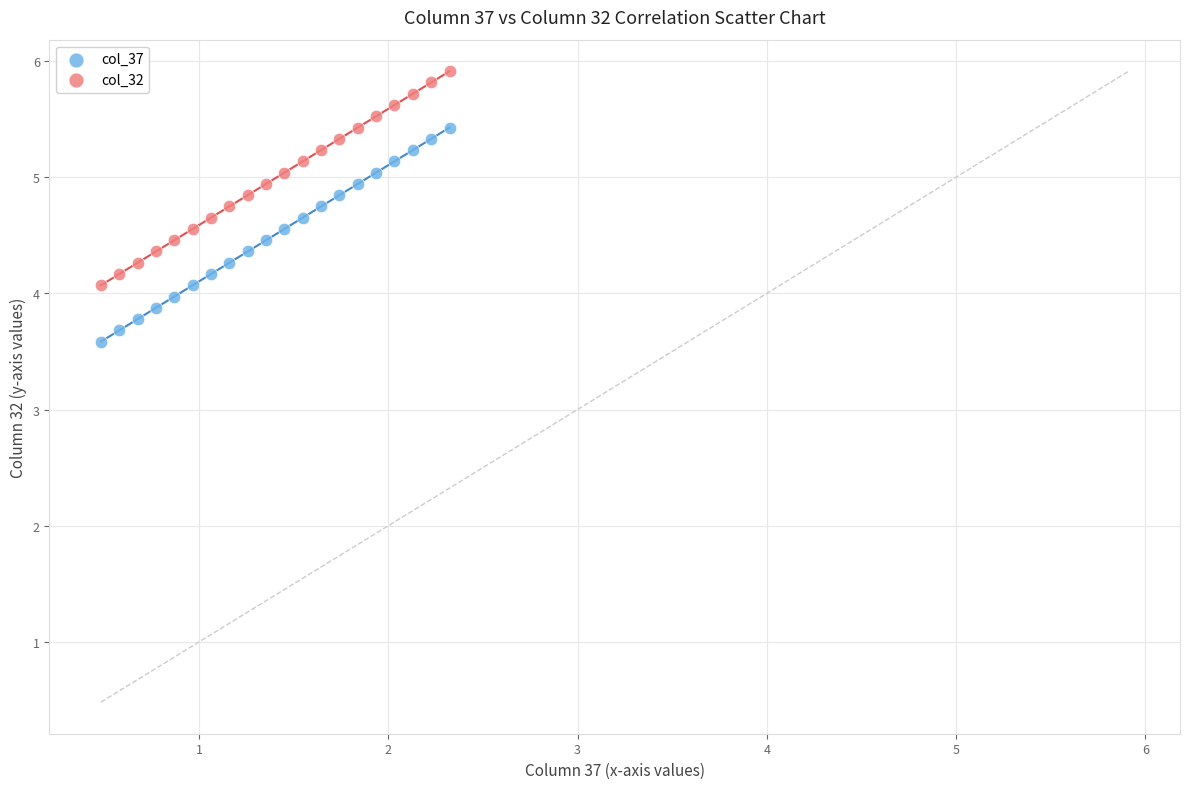

Which series reaches the minimum Y coordinate?

col_37